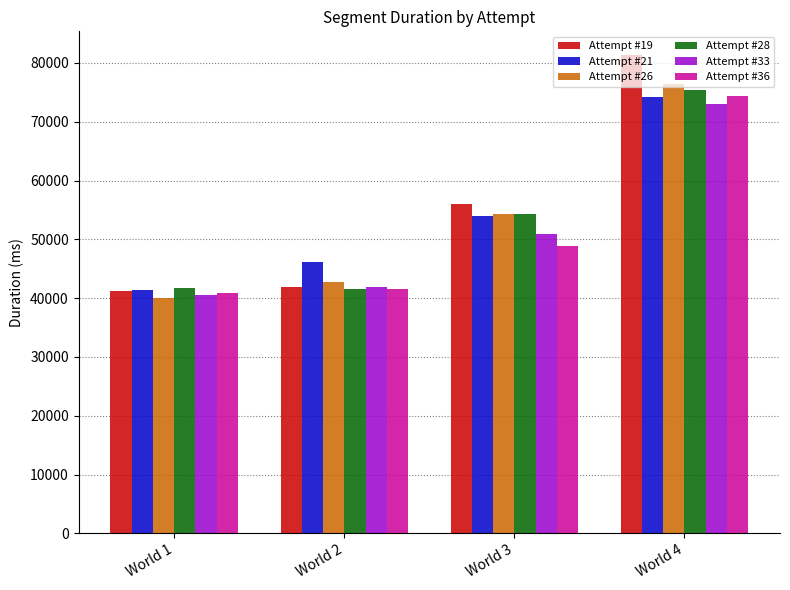

Where is Attempt #36 nearest to the value 57647?

World 3